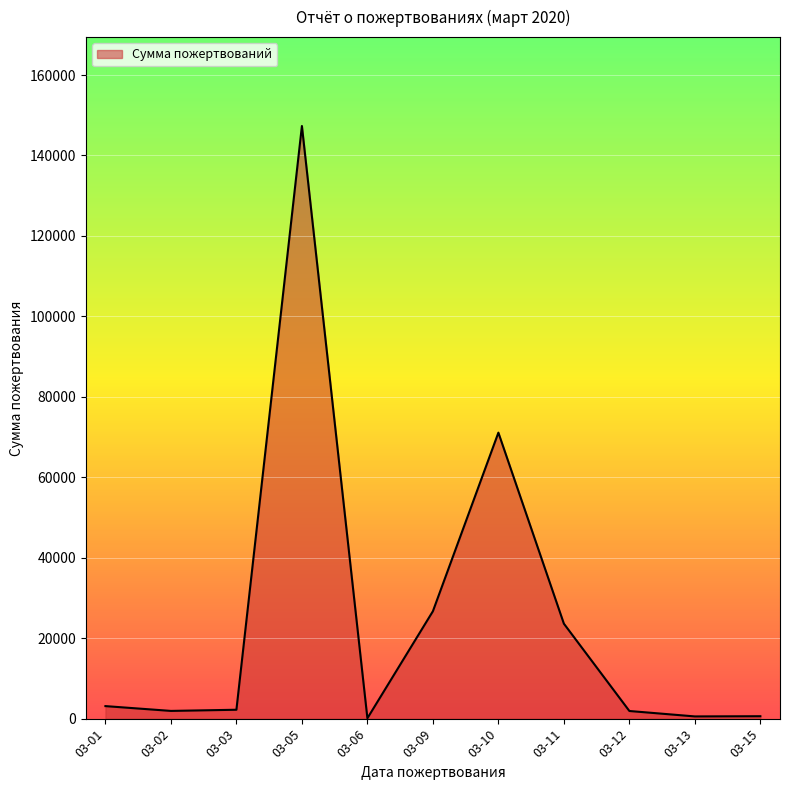

Is it true that the value at 03-09 is 5585?

False